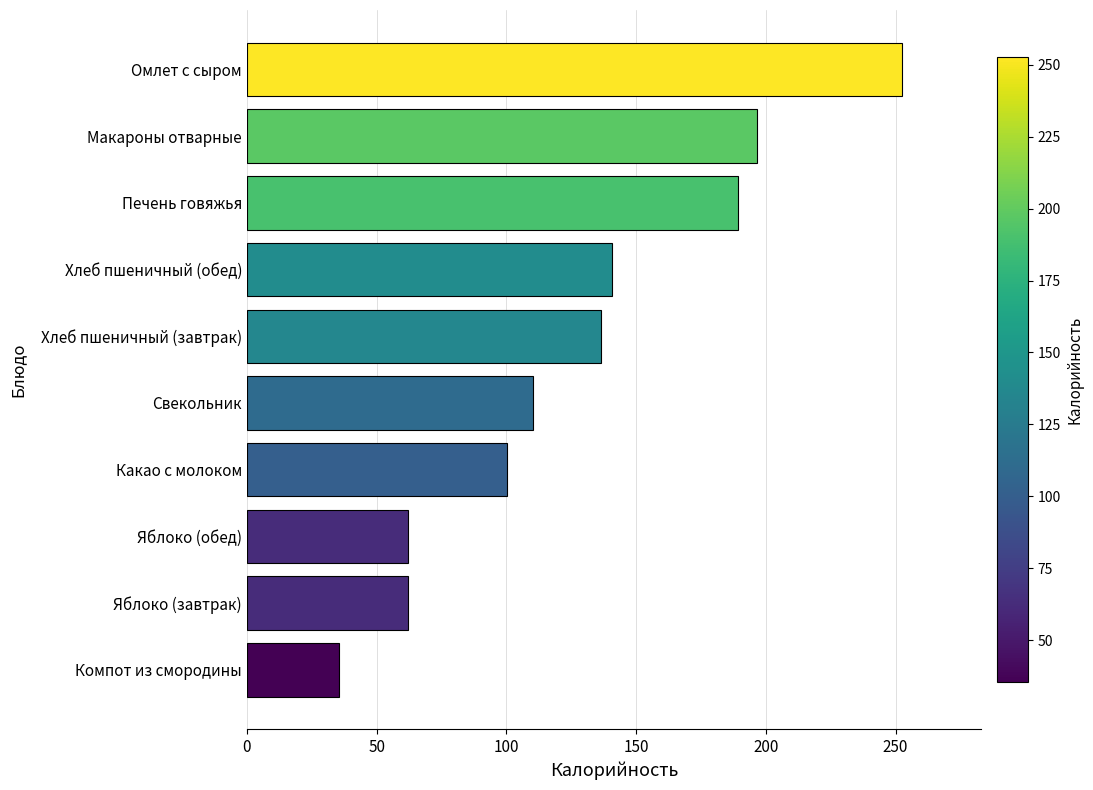

What is the change in value from Какао с молоком to Омлет с сыром?

+152.2